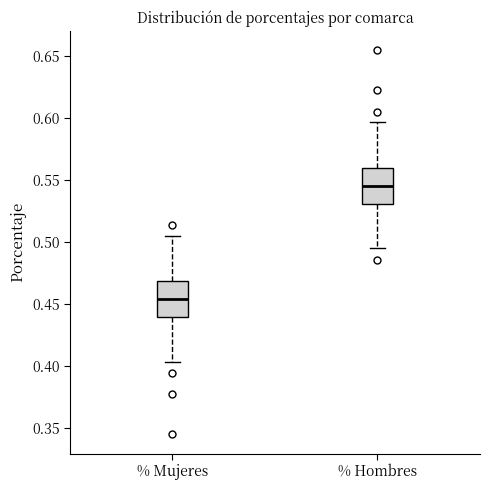

Reading left to right, read every box against the y-axis: the position of its median line, the range the box covers, and the ends of its whiskers. The values are not printed on the chart, so give them approximately, as read against the axis.

% Mujeres: median 0.455, box 0.440 to 0.470, whiskers 0.405 to 0.505
% Hombres: median 0.545, box 0.530 to 0.560, whiskers 0.495 to 0.595